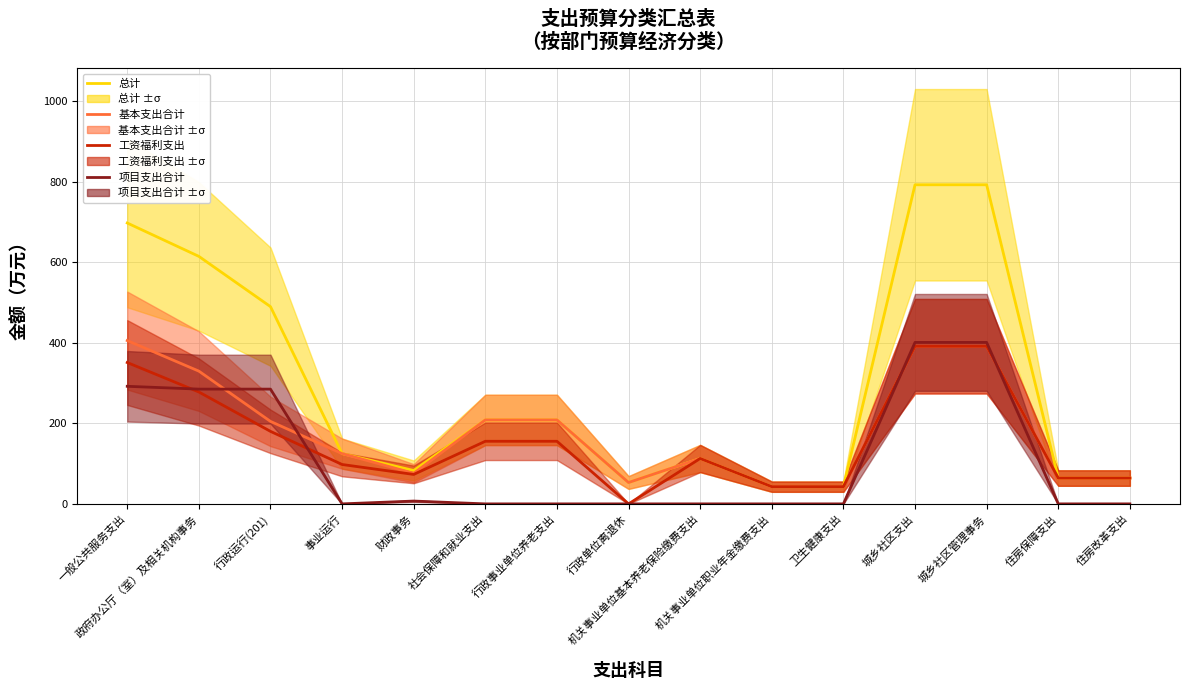

Is it true that 项目支出合计 equals 285.0 at 政府办公厅（室）及相关机构事务?

True